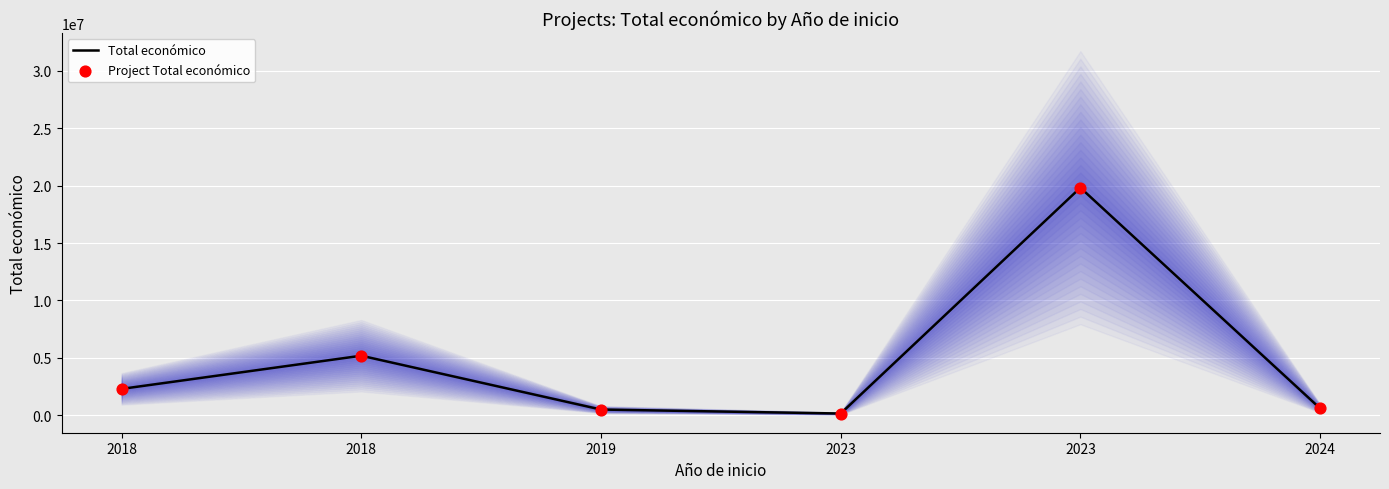

What are all the series names shown in the legend?

Total económico, Project Total económico